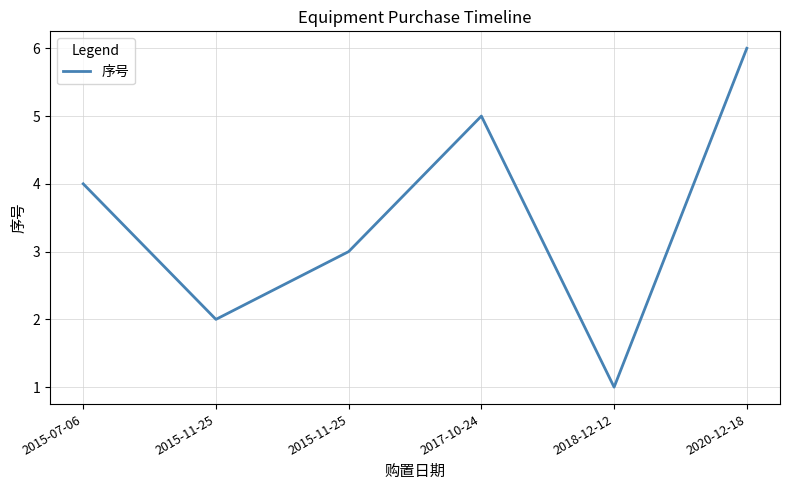

How many values are below 4?

3